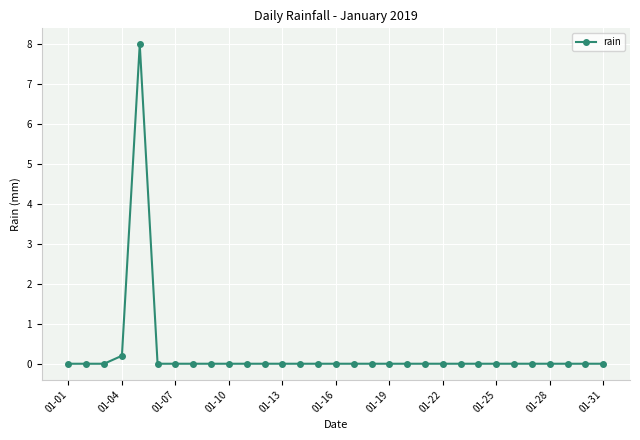

What is the maximum value shown in the chart?

8.0